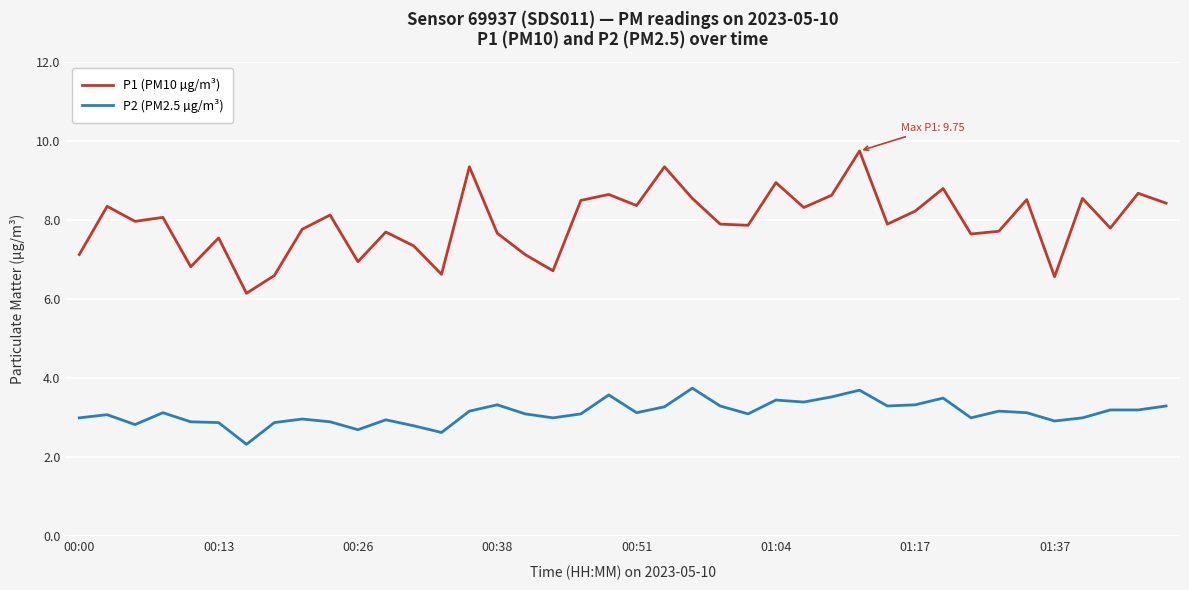

Which series has the largest total across all categories?

P1 (PM10 µg/m³)